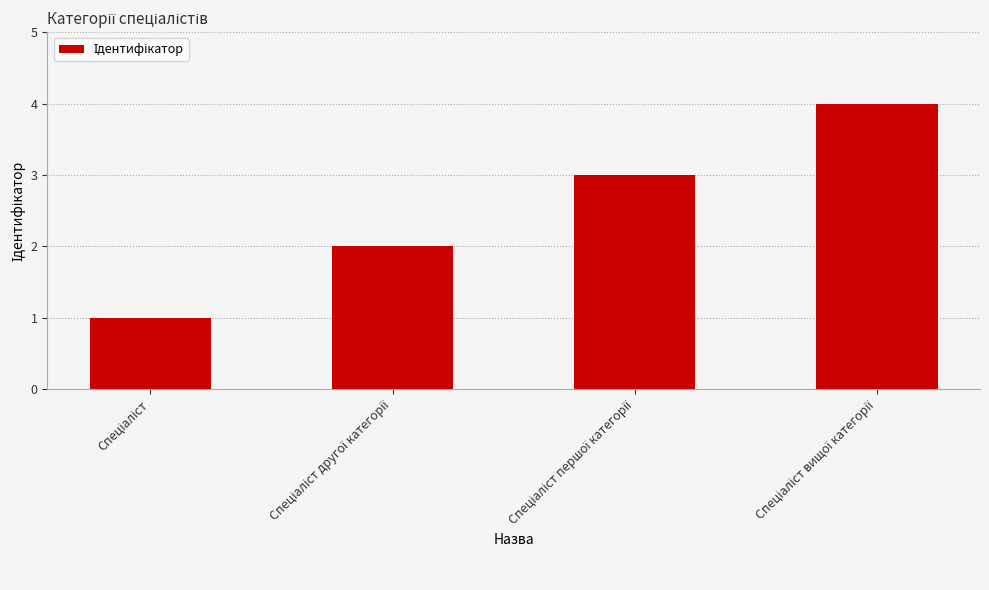

How many values are between 2 and 4?

3